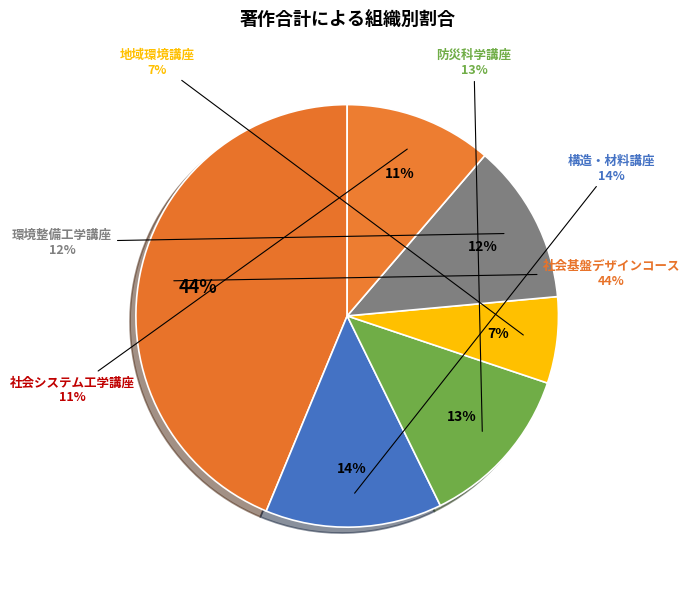

What percentage is the 構造・材料講座 slice, to the nearest percent?

14%